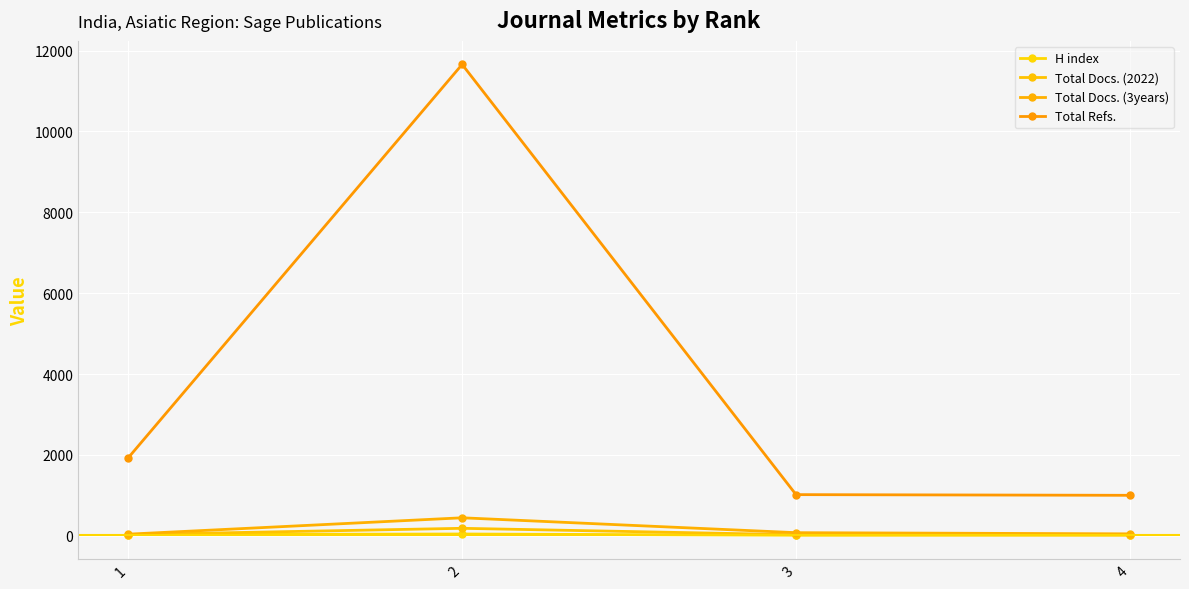

What is the difference between the maximum and minimum values in the Total Refs. series?

10658